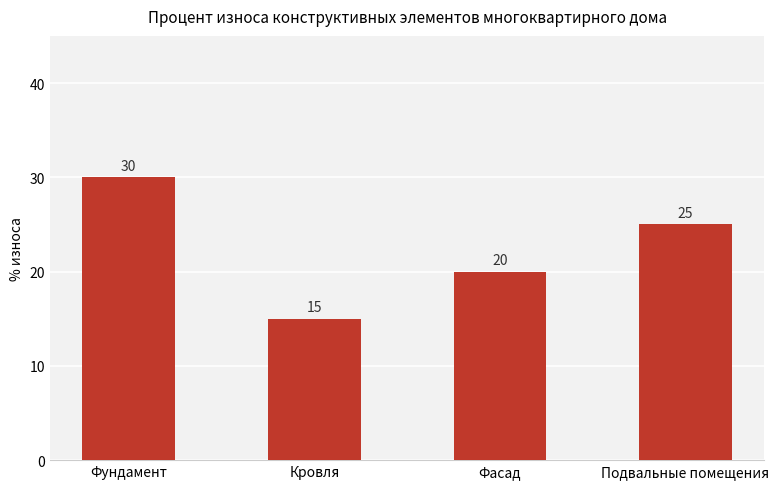

List the labels in order of value, largest first.

Фундамент, Подвальные помещения, Фасад, Кровля